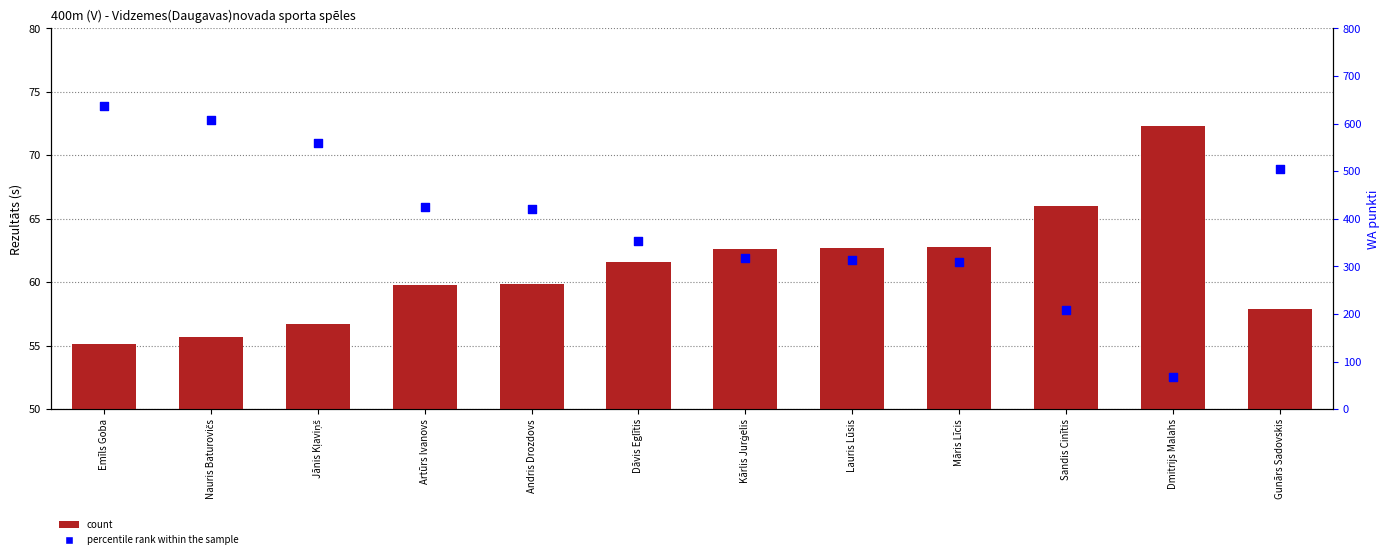

Which series contains the highest Y value?

percentile rank within the sample